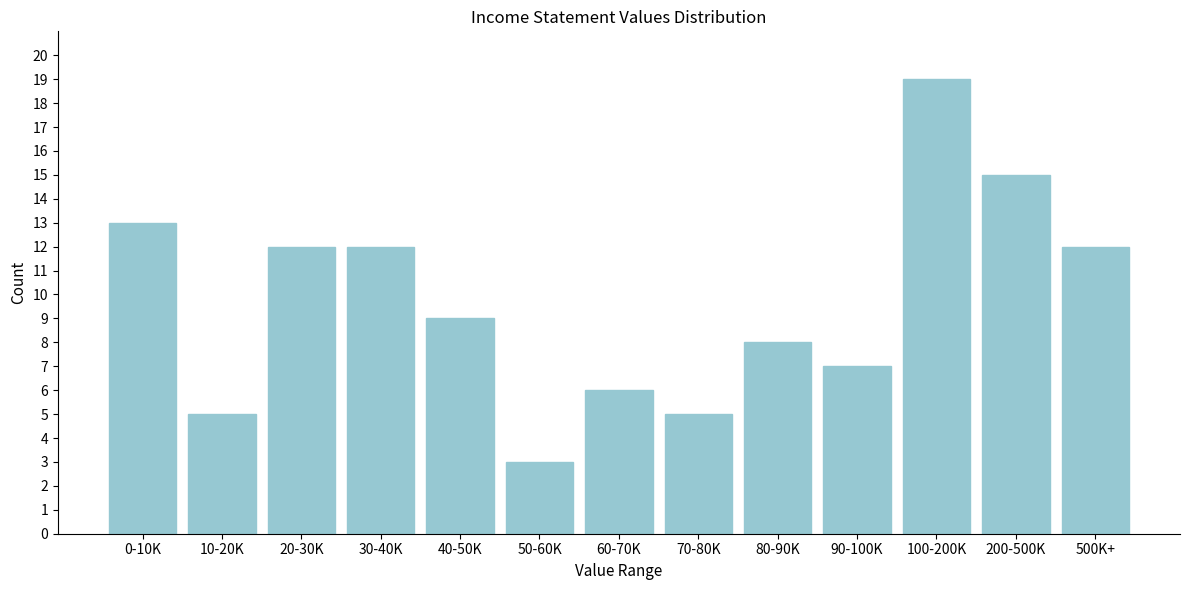

Reading left to right, extract all data points from this chart.

0-10K=13	10-20K=5	20-30K=12	30-40K=12	40-50K=9	50-60K=3	60-70K=6	70-80K=5	80-90K=8	90-100K=7	100-200K=19	200-500K=15	500K+=12